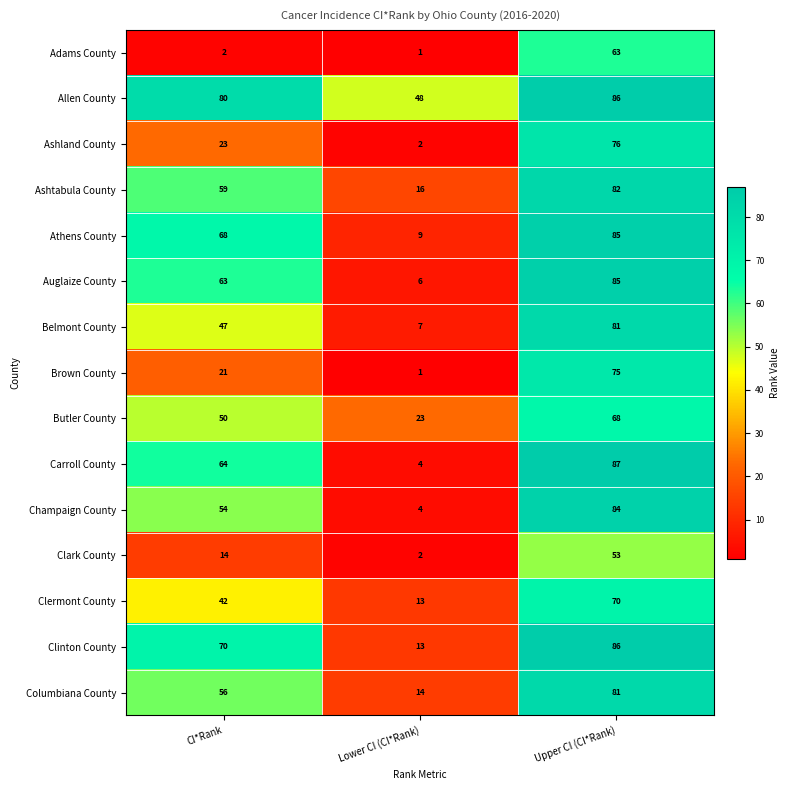

What is the average value of the Ashtabula County series?

52